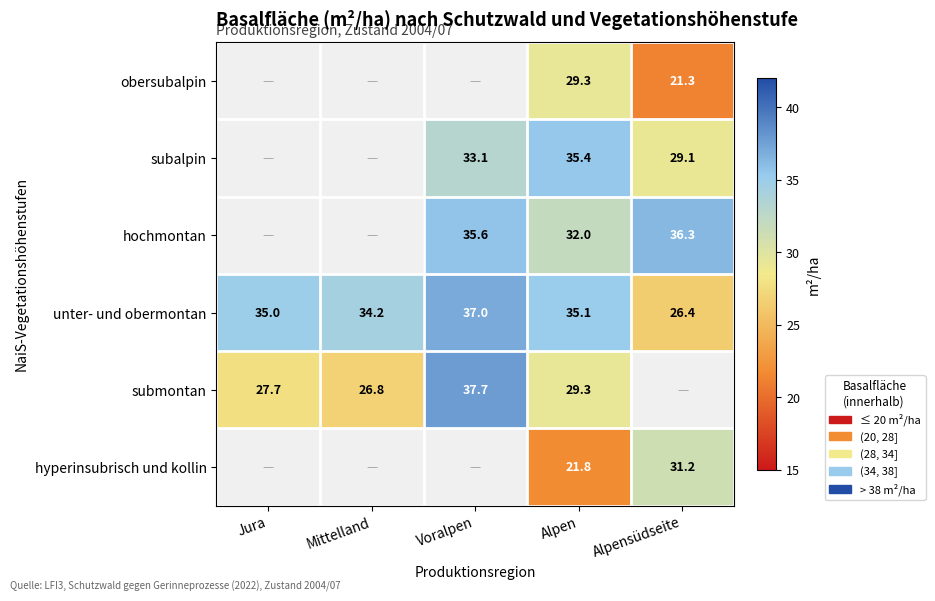

What is the lowest value of the unter- und obermontan series?

26.4